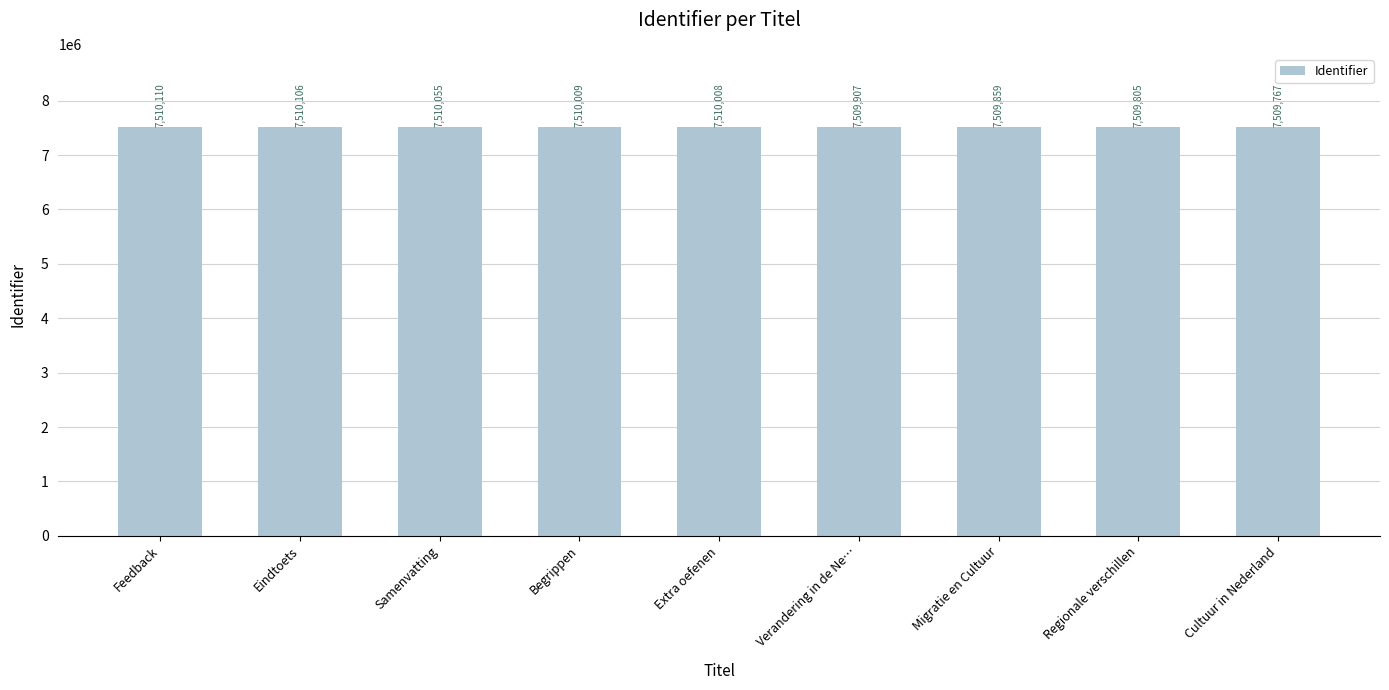

What is the difference between the maximum and second lowest values?

305